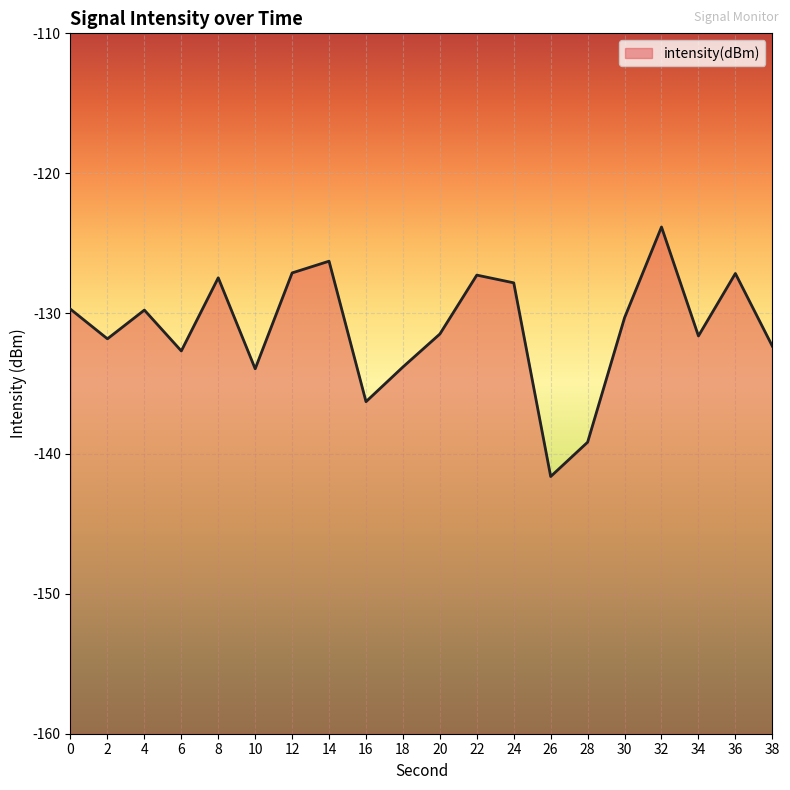

Which has a higher value, 8 or 0?

8